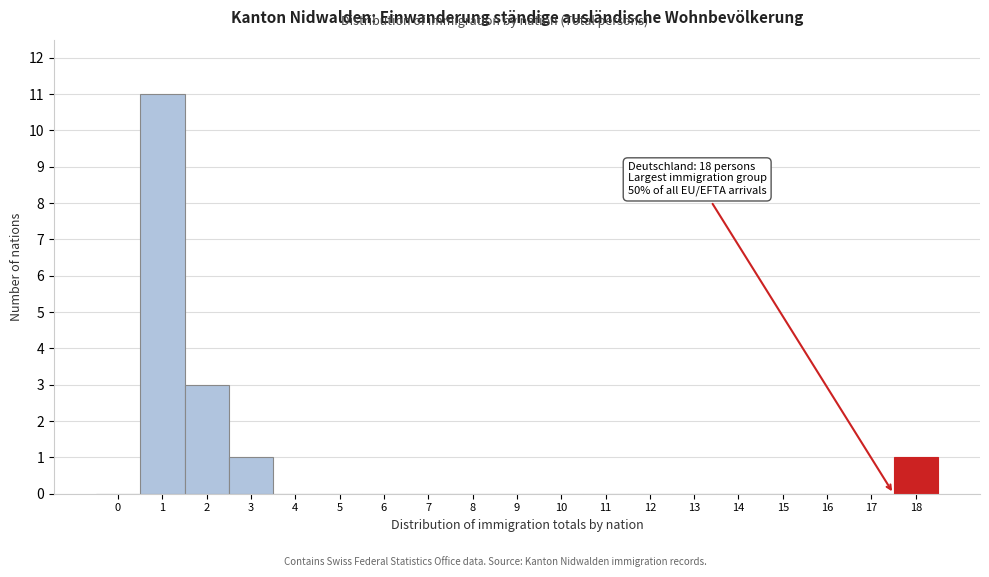

Reading right to left, transcribe all the data shown in this chart.

18=1	17=0	16=0	15=0	14=0	13=0	12=0	11=0	10=0	9=0	8=0	7=0	6=0	5=0	4=0	3=1	2=3	1=11	0=0